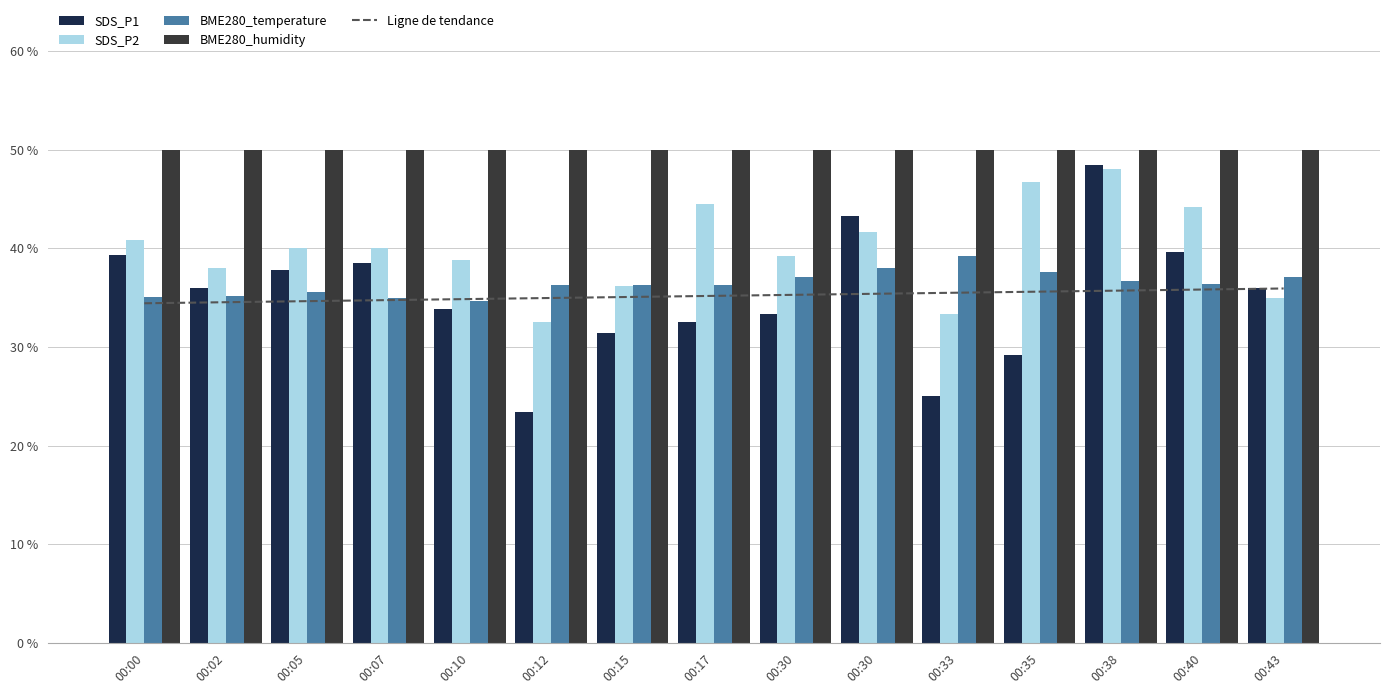

Reading left to right, transcribe all the data shown in this chart.

Ligne de tendance: 34.4	34.5	34.6	34.7	34.8	35.0	35.1	35.2	35.3	35.4	35.5	35.6	35.7	35.8	35.9
SDS_P1: 39.3	36.0	37.8	38.5	33.9	23.5	31.4	32.5	33.3	43.2	25.0	29.2	48.4	39.6	36.0
SDS_P2: 40.8	38.0	40.0	40.0	38.8	32.5	36.2	44.5	39.2	41.7	33.3	46.7	48.0	44.2	35.0
BME280_temperature: 35.0	35.1	35.5	35.0	34.6	36.3	36.3	36.2	37.1	38.0	39.2	37.6	36.6	36.4	37.1
BME280_humidity: 50.0	50.0	50.0	50.0	50.0	50.0	50.0	50.0	50.0	50.0	50.0	50.0	50.0	50.0	50.0